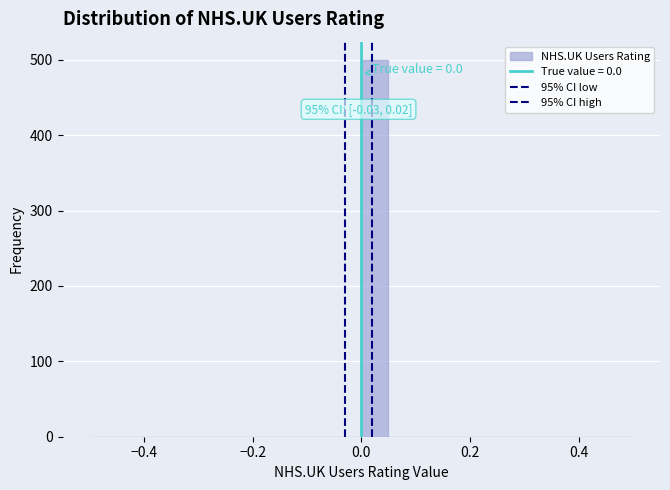

Read against the x-axis, roughly where is the centre of the tallest bar?

0.02